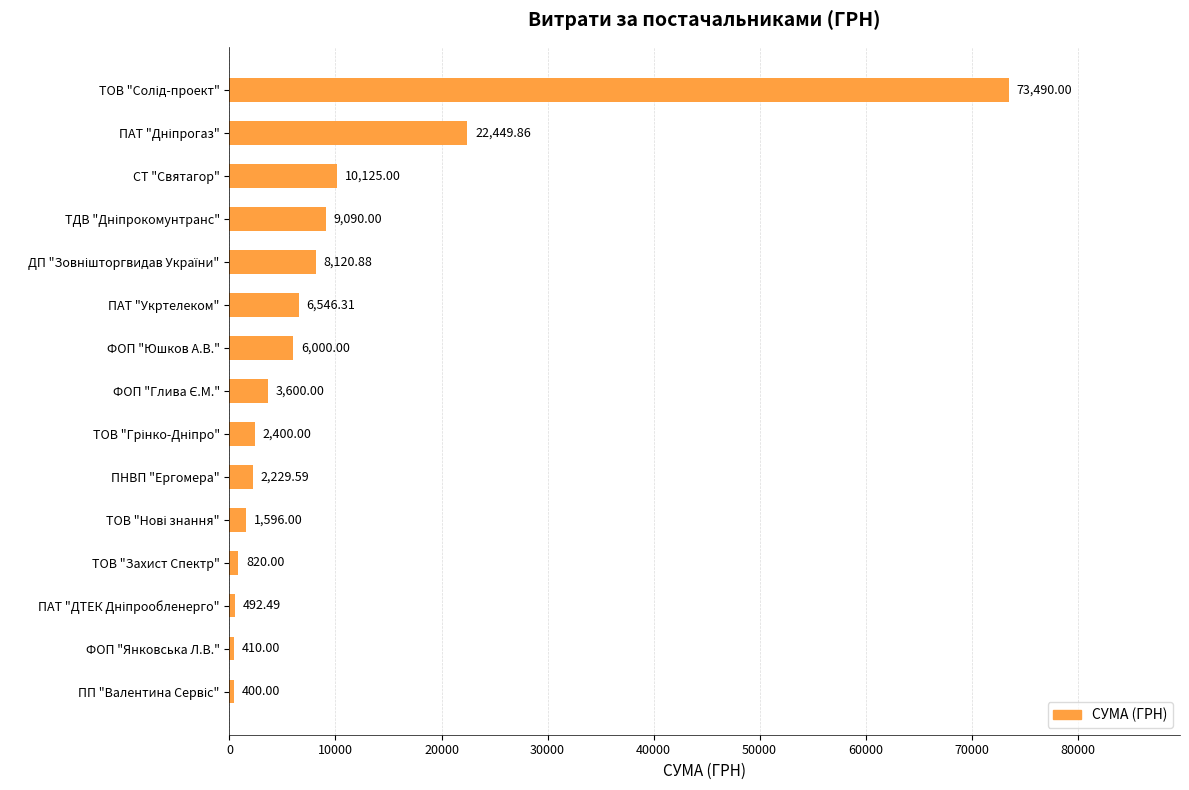

How many bars are there in total?

15